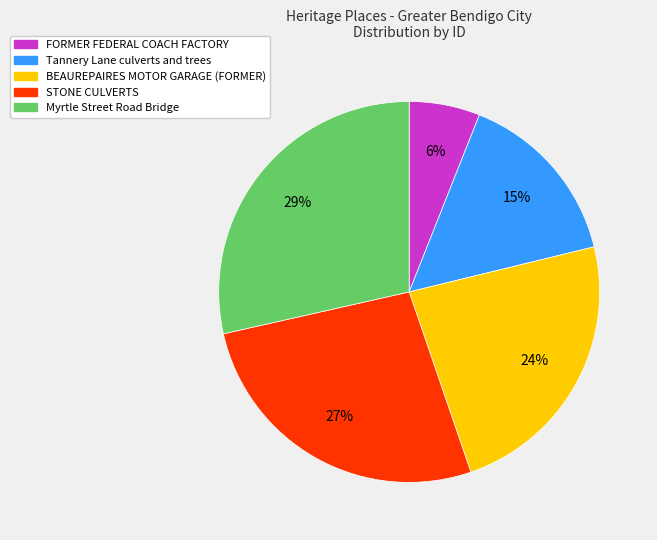

The STONE CULVERTS slice represents 36% of the pie. True or false?

False